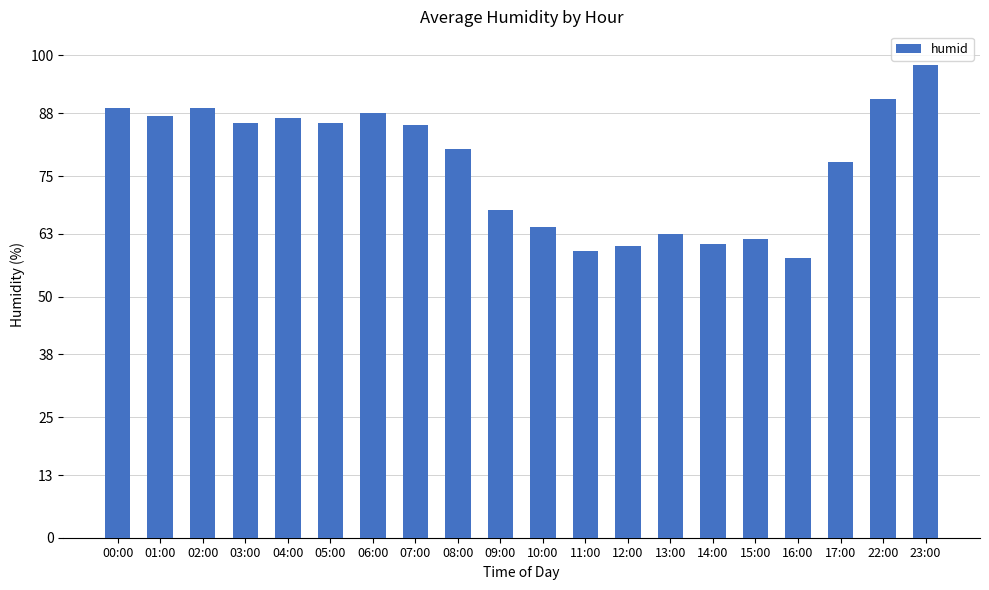

Count the number of values greater than 85.

10